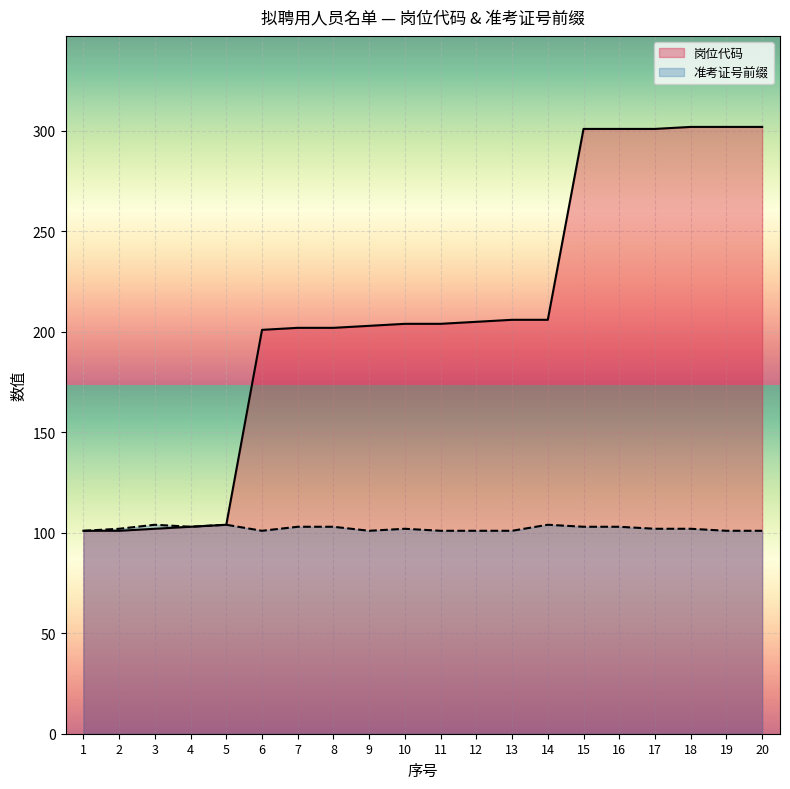

What is the value of the 岗位代码 point at the 7th from the left?

202